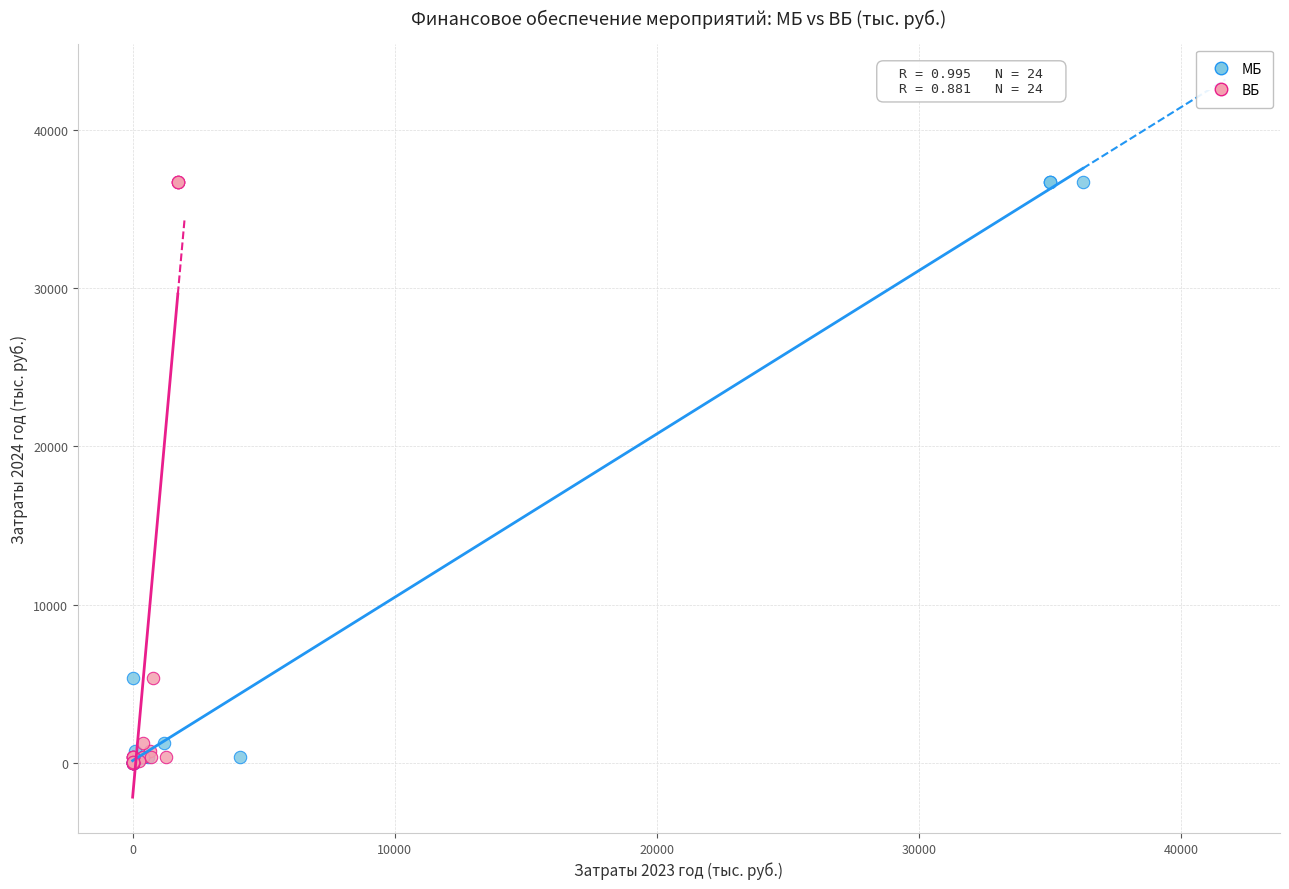

What are all the series names shown in the legend?

МБ, ВБ